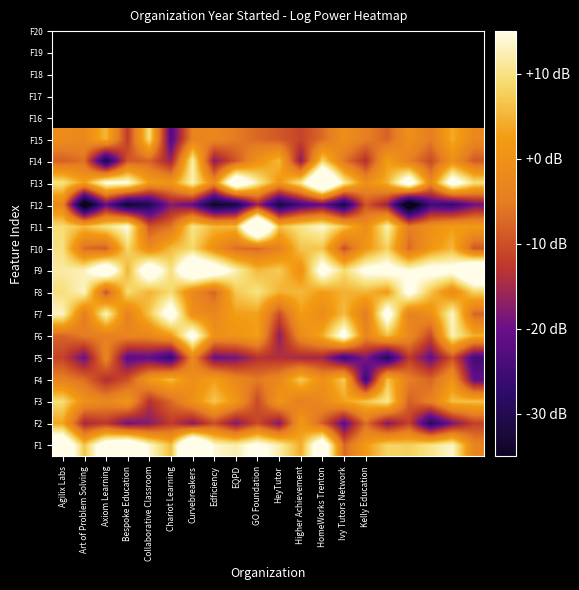

Reading left to right, list all the values displayed in this chart.

F1: 24.8	6.7	21.0	25.0	13.9	5.9	33.5	14.0	12.1	17.2	12.1	4.1	22.8	-7.5	2.0	8.3	7.7	10.3	13.6	-3.5
F2: 3.5	-15.1	-12.7	-19.7	-17.6	-12.4	-17.5	-10.3	-18.1	-10.6	-18.1	1.5	-8.4	-21.7	-6.7	-18.0	-11.6	-29.0	-18.9	-11.7
F3: 9.3	-0.3	-2.6	1.0	-13.5	-7.4	-0.3	6.8	1.1	-10.7	1.0	-4.7	-2.1	3.3	6.6	10.8	-8.4	-4.1	6.0	6.2
F4: -4.1	-6.8	-14.1	-9.8	1.2	5.6	-0.8	2.8	-2.4	-5.4	-2.4	7.0	-0.6	7.2	-26.2	6.3	-4.6	-7.7	0.5	-21.2
F5: -11.5	-19.9	-2.9	-21.9	-21.2	-26.7	-2.4	-20.1	-19.0	-13.6	-14.0	-15.0	-15.3	-25.3	-17.9	-29.4	-12.4	-20.6	-9.7	-24.6
F6: -8.0	-5.0	-4.4	-3.1	-2.9	1.6	18.5	-0.2	0.4	2.8	-17.0	-1.8	3.8	18.1	-3.2	5.8	-1.9	-11.0	12.5	4.4
F7: 13.3	-5.3	13.2	-4.2	6.7	19.5	-0.9	-2.5	2.8	3.0	-10.4	2.5	-1.5	5.8	-5.4	19.4	-4.3	-0.6	13.5	-7.8
F8: 9.5	13.2	-10.1	9.2	4.8	9.0	-2.2	-7.8	6.9	10.1	4.7	5.5	2.3	4.6	5.1	2.0	17.7	6.5	-1.8	8.0
F9: 11.6	12.7	23.6	4.8	22.1	9.7	25.9	21.5	12.4	5.3	7.2	-0.2	18.7	9.1	16.6	18.0	14.5	18.0	17.2	28.1
F10: 9.8	-7.0	-8.7	8.7	-2.0	5.5	8.6	-0.8	-7.0	-7.3	-3.8	6.7	6.5	-10.1	1.2	7.9	-7.3	1.0	5.3	-9.3
F11: 9.1	5.8	9.9	14.7	-9.7	-6.2	10.4	5.4	5.4	37.1	5.8	10.4	13.9	6.5	-1.2	12.3	-4.9	-0.6	2.4	1.9
F12: -2.8	-41.3	-20.9	-34.3	-30.1	-17.7	-20.8	-35.0	-32.1	-15.9	-32.2	-24.6	-21.0	-31.6	-9.2	-16.3	-42.6	-24.9	-26.7	-19.5
F13: 10.1	2.5	15.5	15.4	1.9	0.8	12.7	-1.8	25.6	11.7	1.4	10.8	33.4	11.7	-0.7	4.6	21.6	-2.2	20.0	9.7
F14: -8.4	-6.5	-31.9	-9.2	-8.0	-16.0	12.1	-17.4	-9.5	0.0	5.5	-17.5	8.3	-5.9	-13.9	2.7	-4.4	-10.8	-0.4	-9.1
F15: -1.5	-2.2	5.2	-12.4	9.6	-23.1	-3.7	-2.7	-5.2	-7.4	-9.1	-11.4	-7.2	-0.7	-4.6	-8.0	-0.3	-5.0	4.0	-2.4